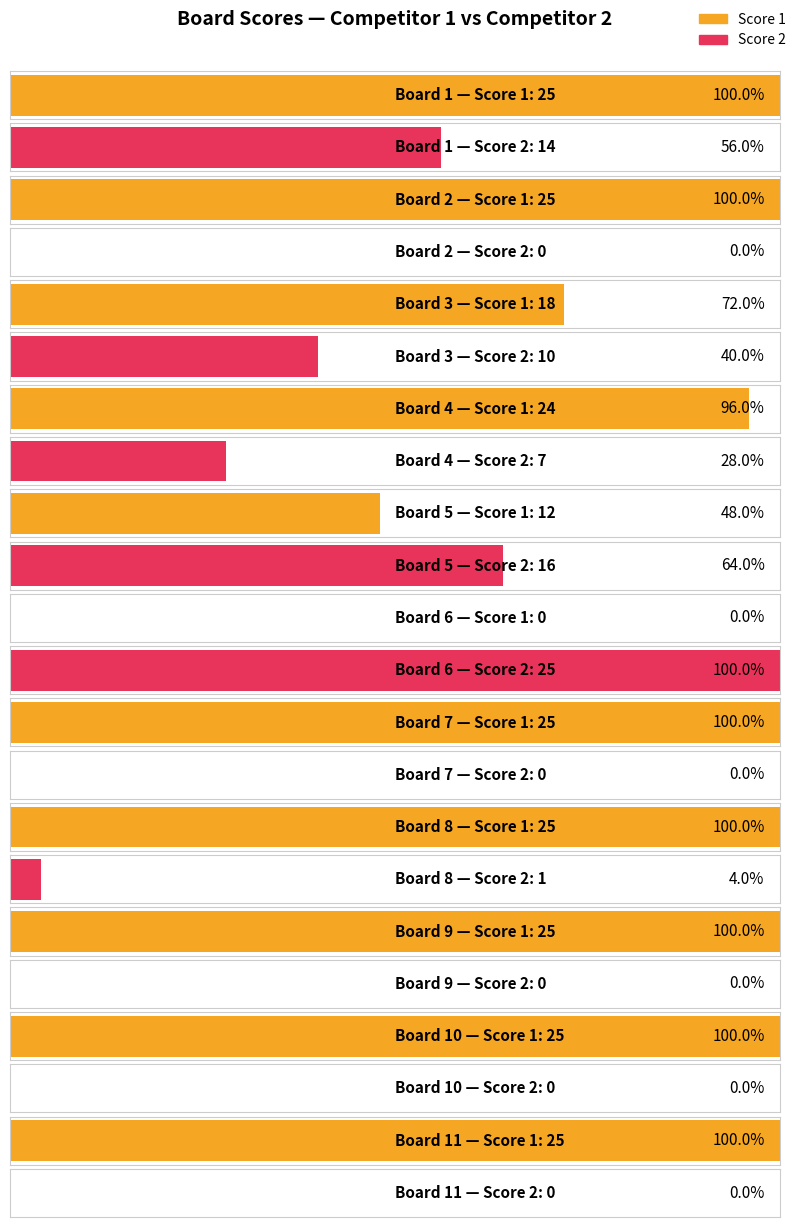

List the series in order of their peak value, highest first.

Score 1, Score 2